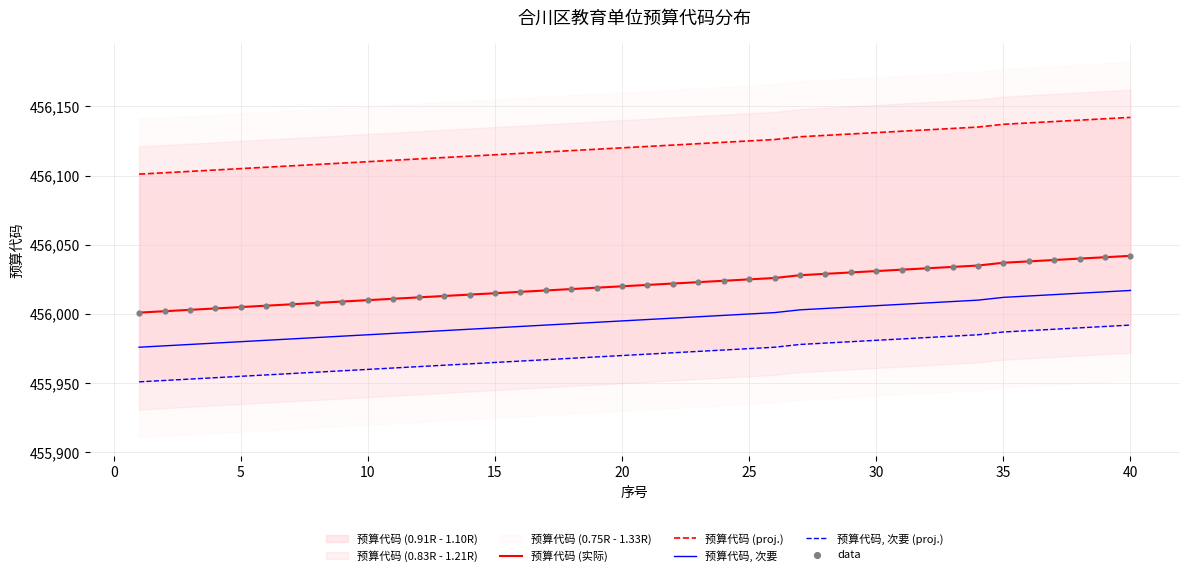

At how many categories does at least one series exceed 456043?

40